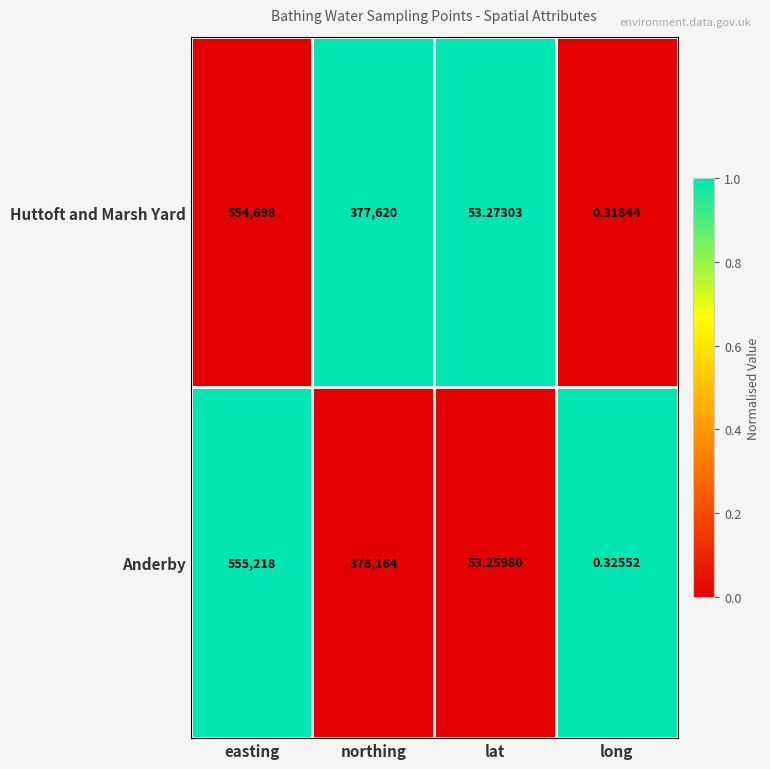

At which label does Huttoft and Marsh Yard first exceed 377620?

easting